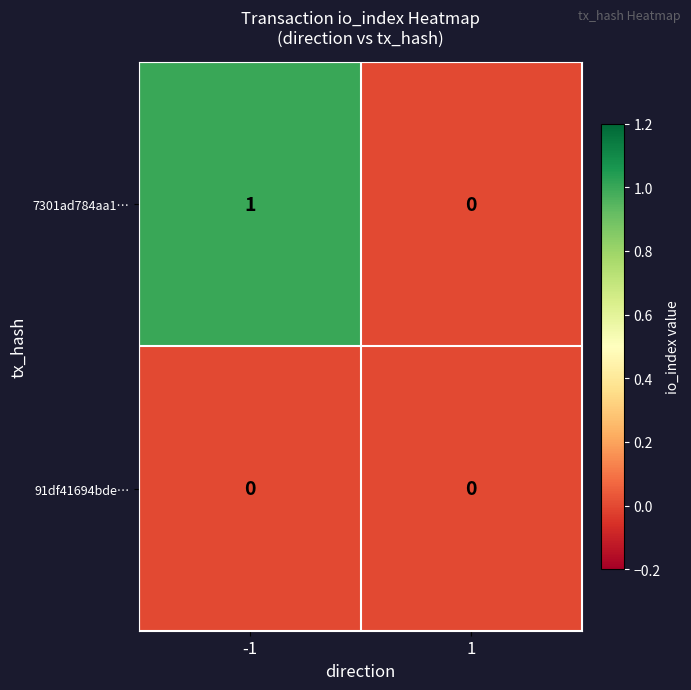

Rank the series by their maximum value, from lowest to highest.

91df41694bde…, 7301ad784aa1…